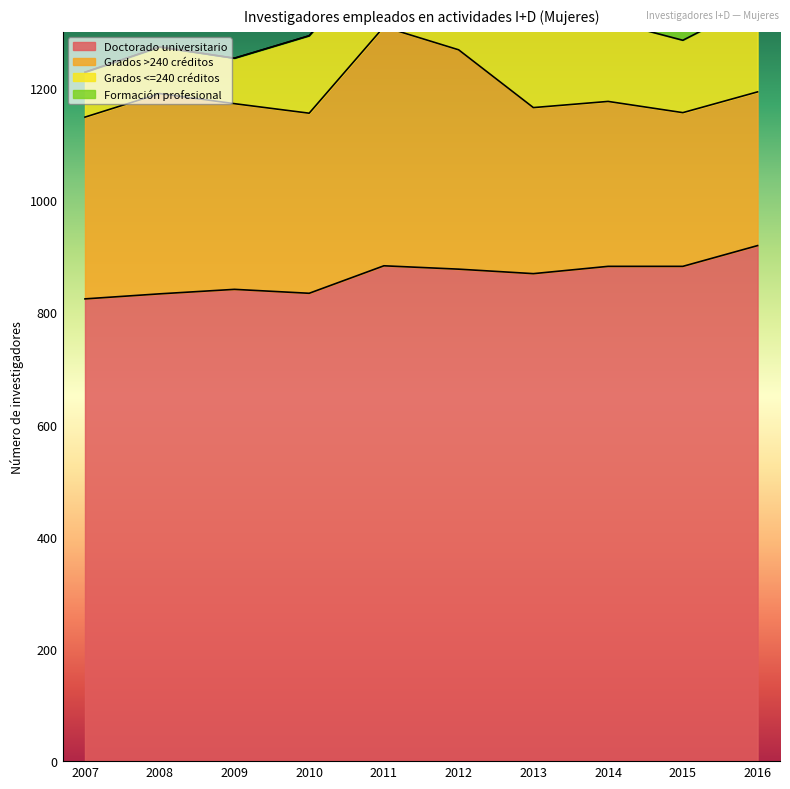

How many values in Formación profesional are above zero?

3